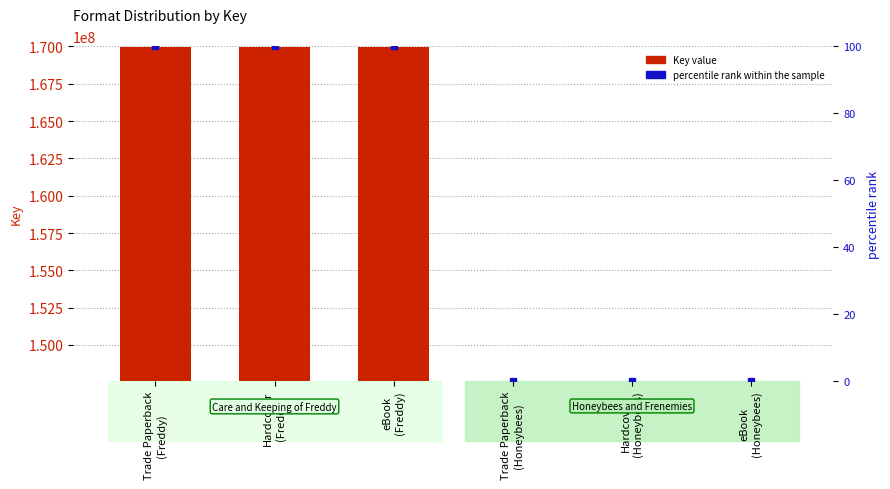

How many values in the percentile rank within the sample series are below 100?

3